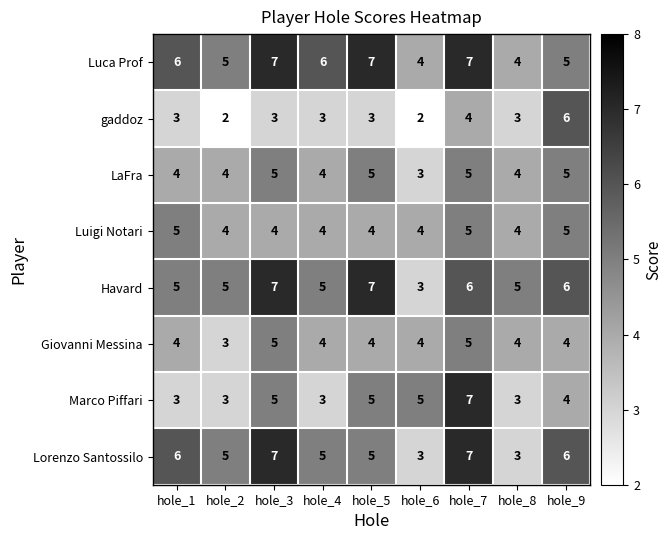

What is the highest value of the Havard series?

7